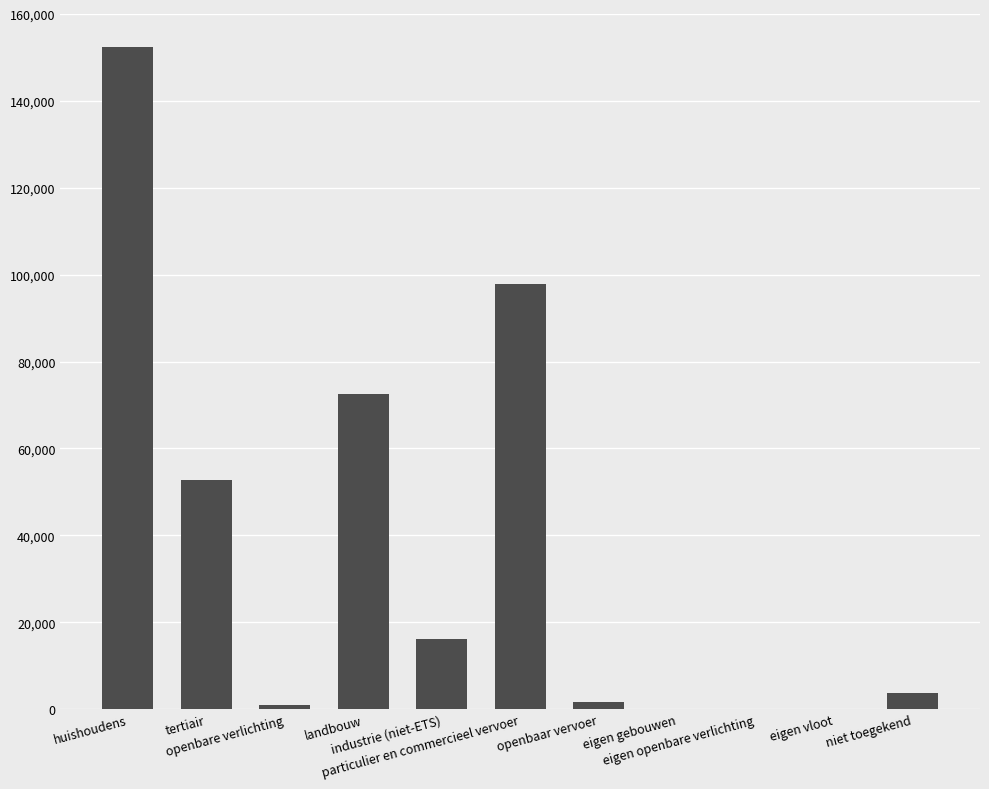

What is the sum of all values?

397962.6